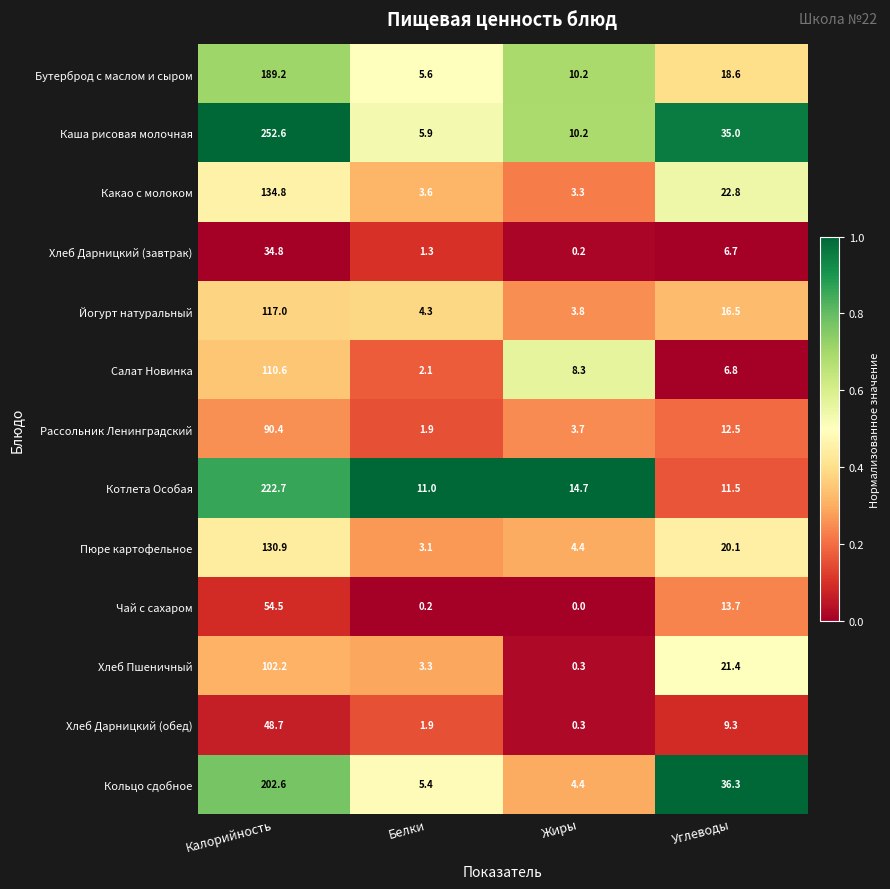

What is the difference between the maximum and minimum values in the Пюре картофельное series?

127.8